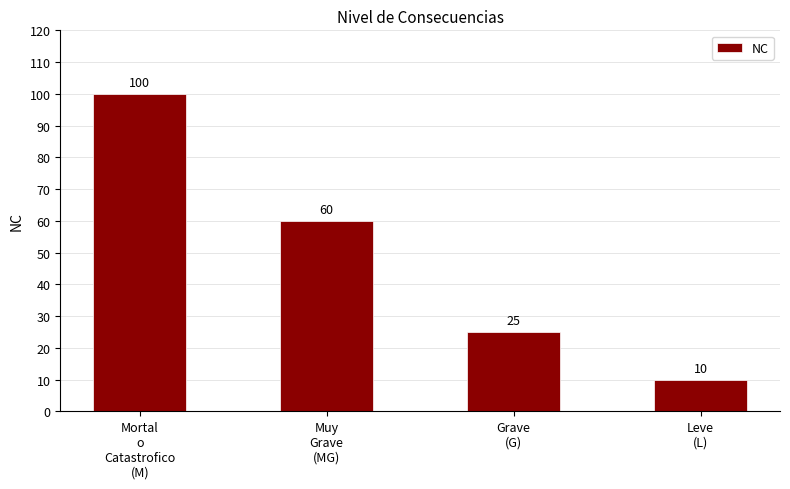

The chart shows a value of 10 at Leve
(L). True or false?

True